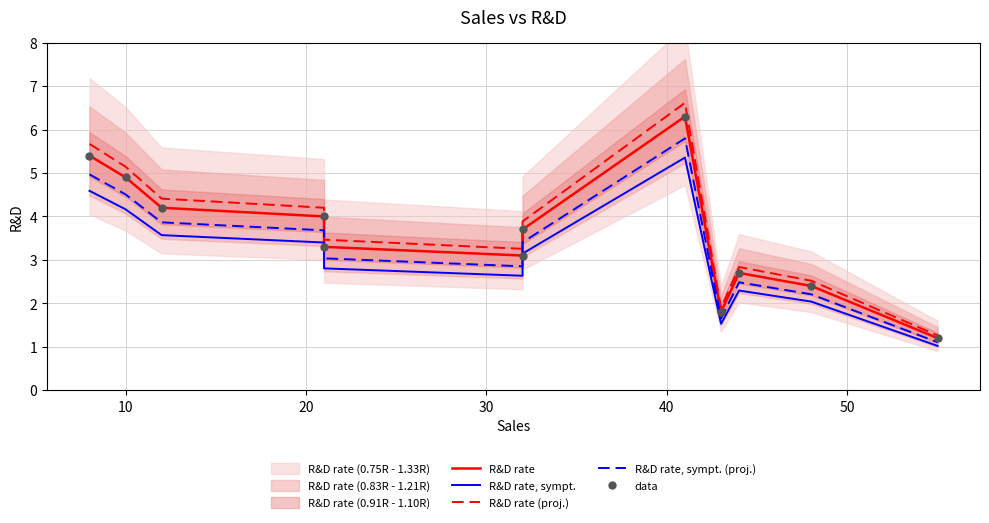

At how many categories does at least one series exceed 4?

5